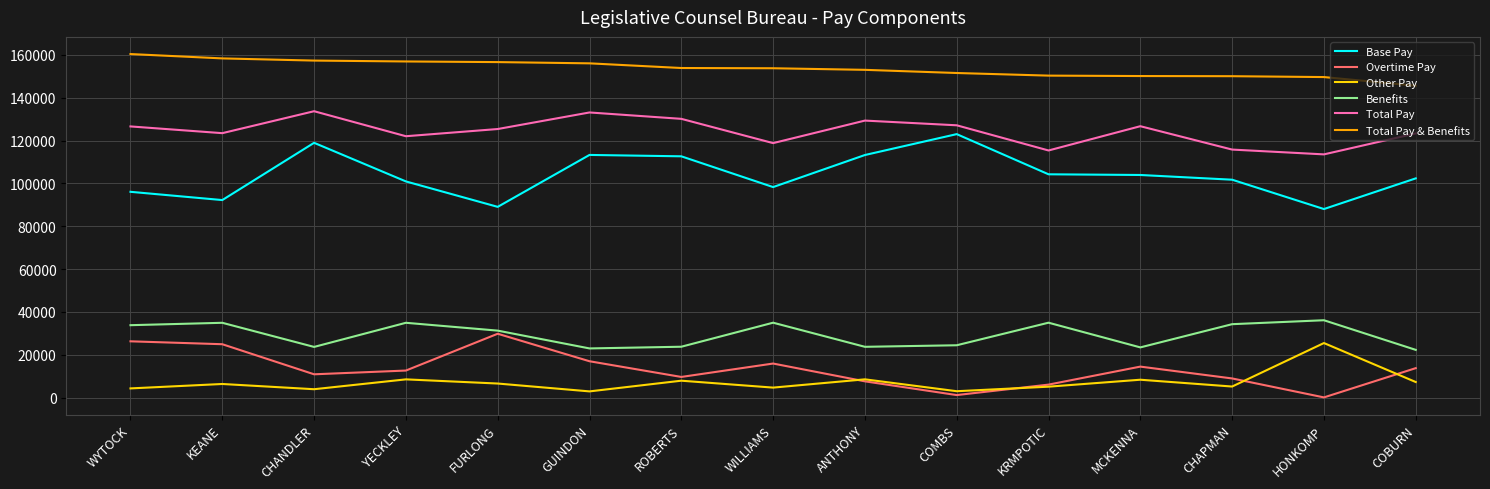

At which label does Overtime Pay reach its peak?

FURLONG